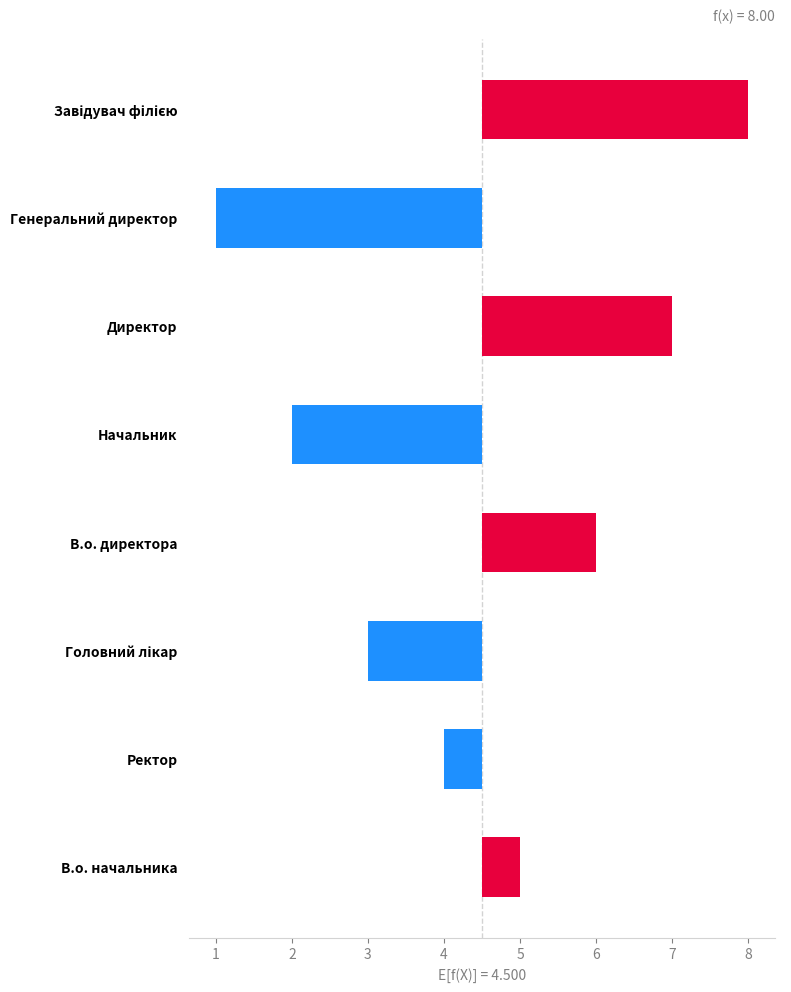

Count the number of categories in the chart.

8